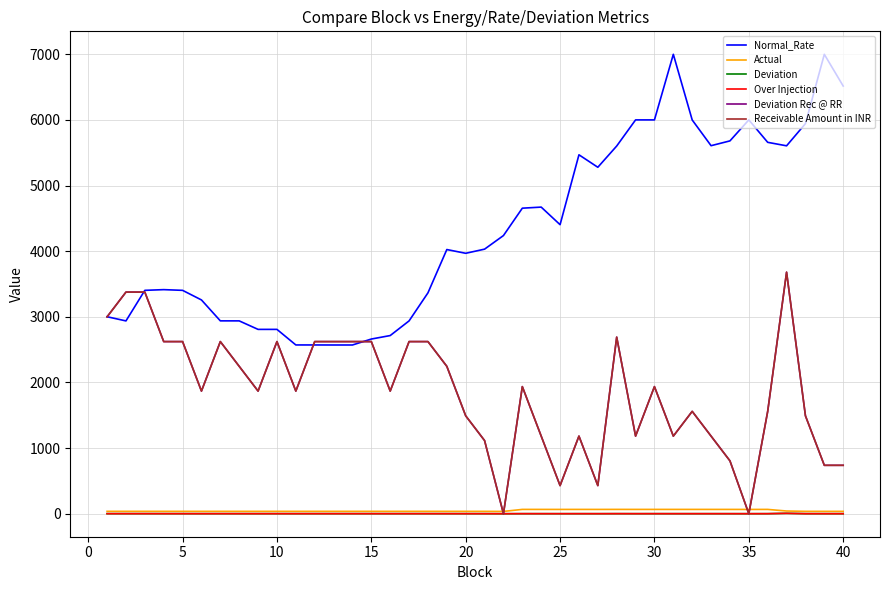

Does the chart have visible grid lines?

Yes